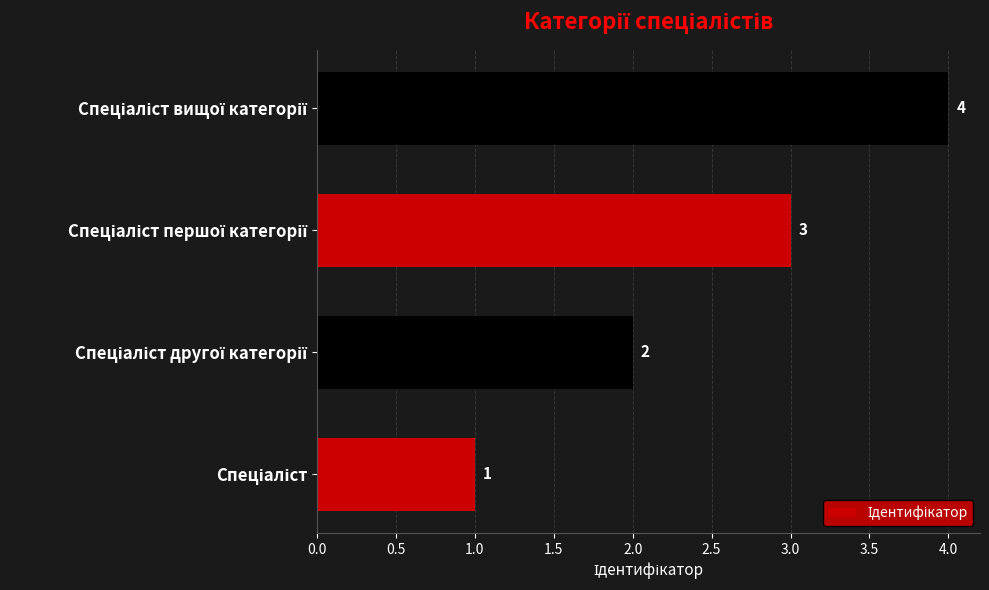

What is the greatest value displayed?

4